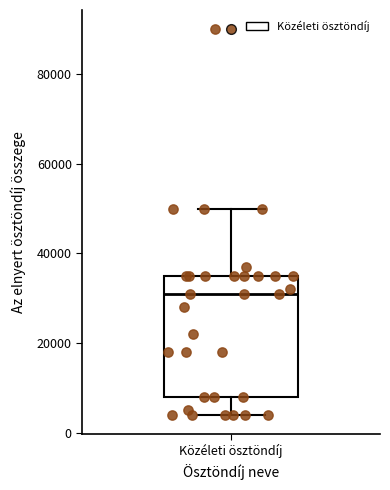

Where is the upper edge of the box for Közéleti ösztöndíj on the y-axis? The values are not printed on the chart, so give them approximately, as read against the axis.

36000